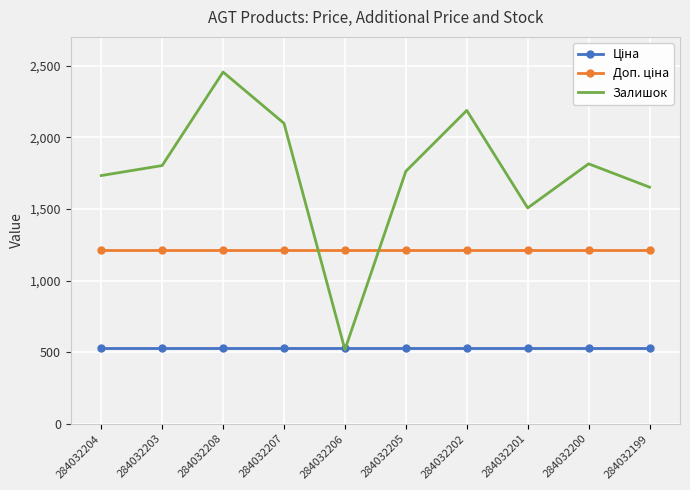

What is the sum of all Залишок values?

17542.0